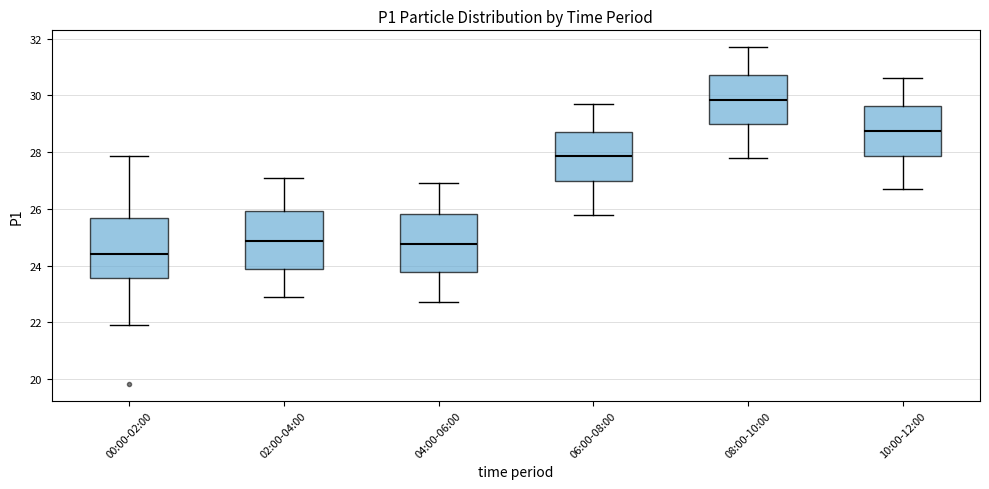

Which box's median line is the highest?

08:00-10:00